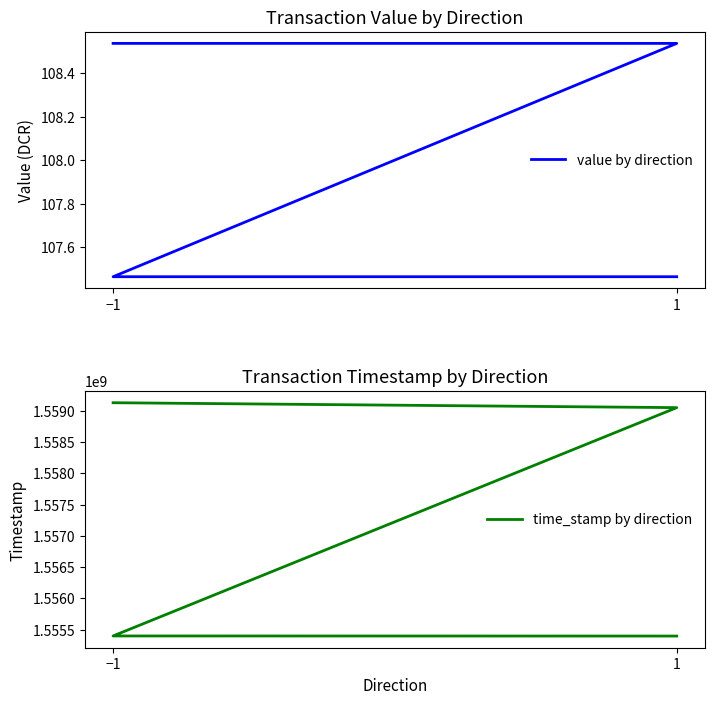

At which category is the sum across all series the highest?

−1